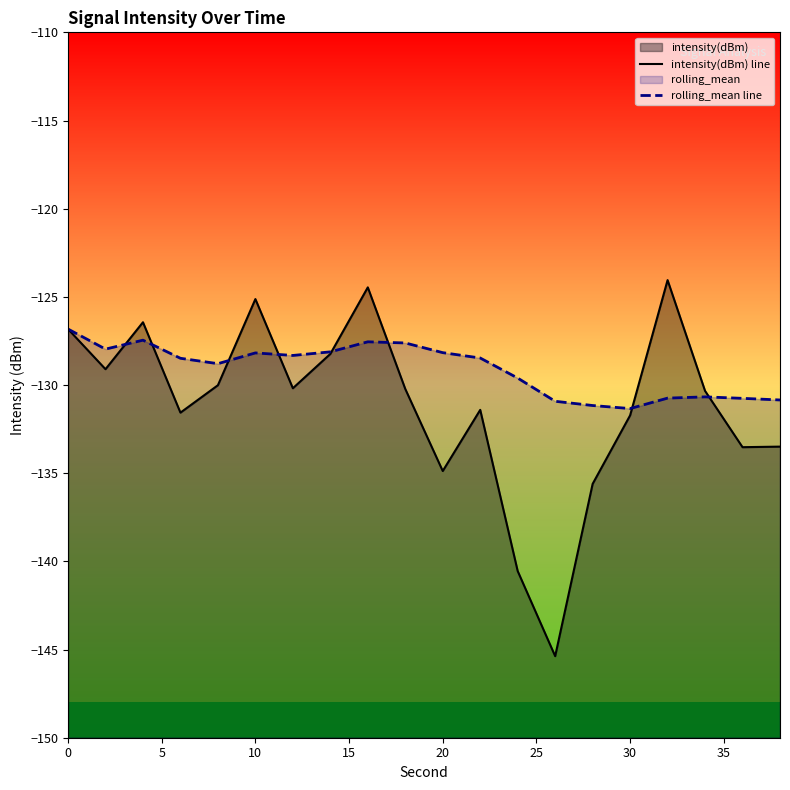

Reading left to right, list all the values displayed in this chart.

intensity(dBm) line: -126.8	-129.1	-126.4	-131.6	-130.0	-125.1	-130.2	-128.2	-124.5	-130.2	-134.9	-131.4	-140.6	-145.4	-135.6	-131.7	-124.1	-130.3	-133.5	-133.5
rolling_mean line: -126.8	-128.0	-127.5	-128.5	-128.8	-128.2	-128.3	-128.1	-127.5	-127.6	-128.2	-128.5	-129.6	-130.9	-131.2	-131.3	-130.7	-130.7	-130.8	-130.8